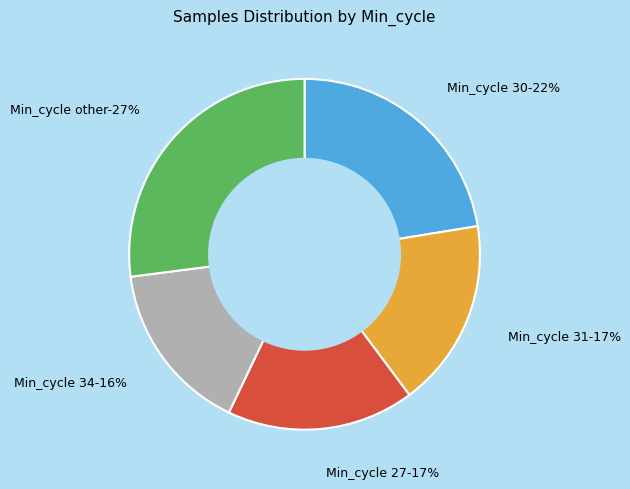

True or false: 30 accounts for 17% of the total.

False